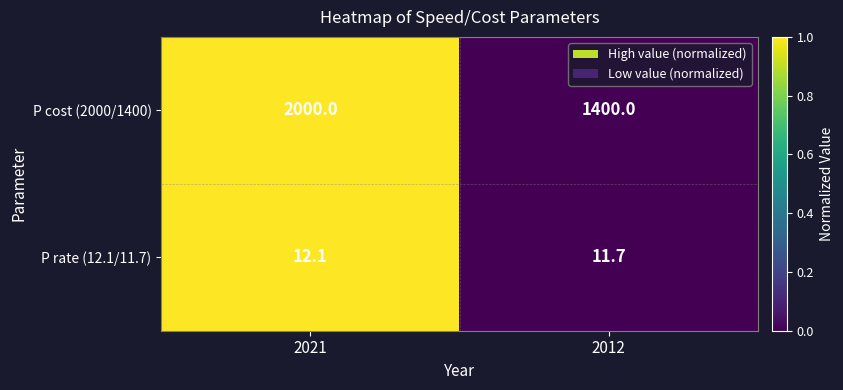

What value does the P rate (12.1/11.7) series have at 2021?

12.1